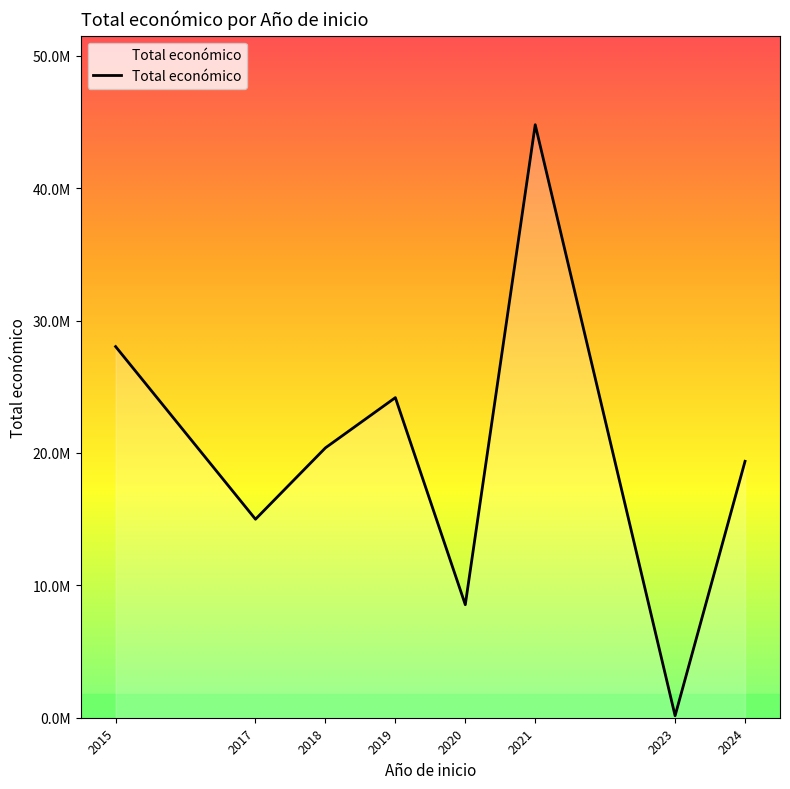

Reading right to left, transcribe all the data shown in this chart.

2024=19371588	2023=150000	2021=44798079	2020=8538338	2019=24181457	2018=20386674	2017=14996146	2015=28037590